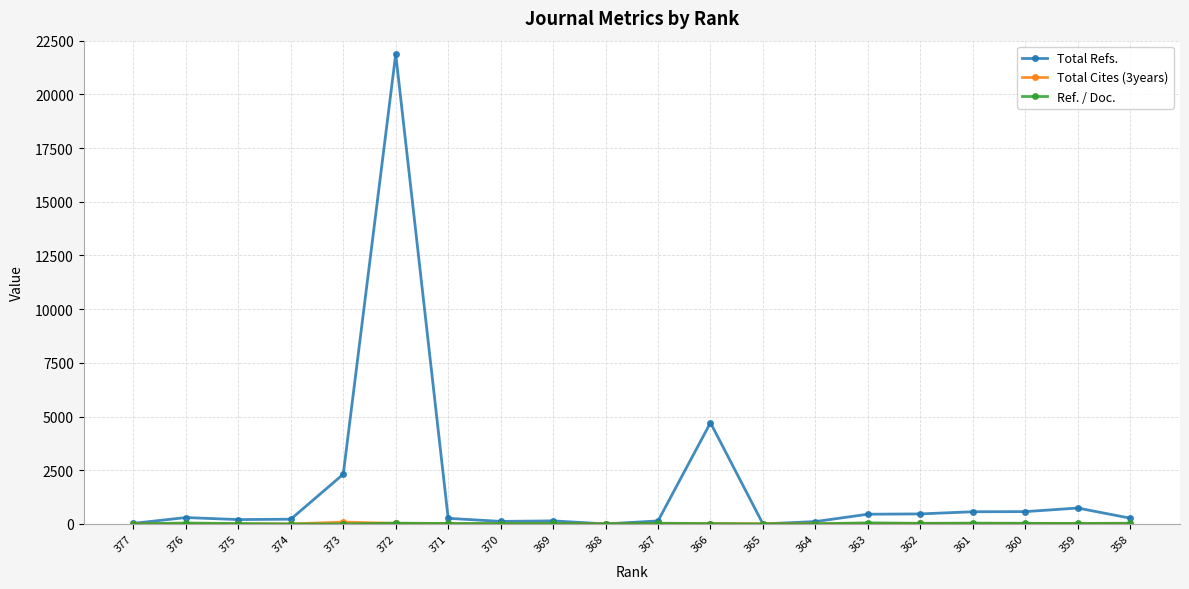

How many categories are shown in the chart?

20